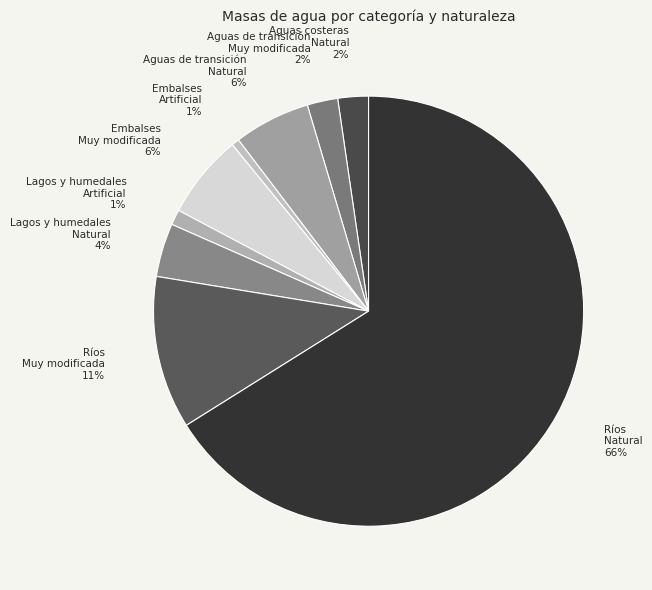

What percentage is the Aguas de transición Muy modificada slice, to the nearest percent?

2%